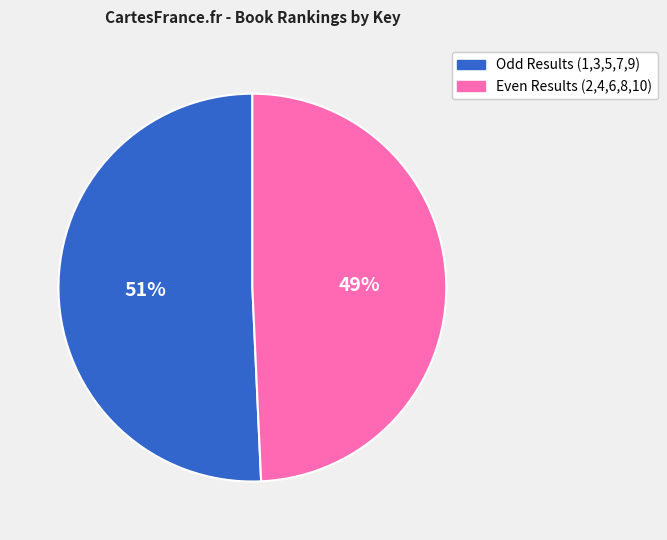

To the nearest percent, what is the average slice percentage?

50%